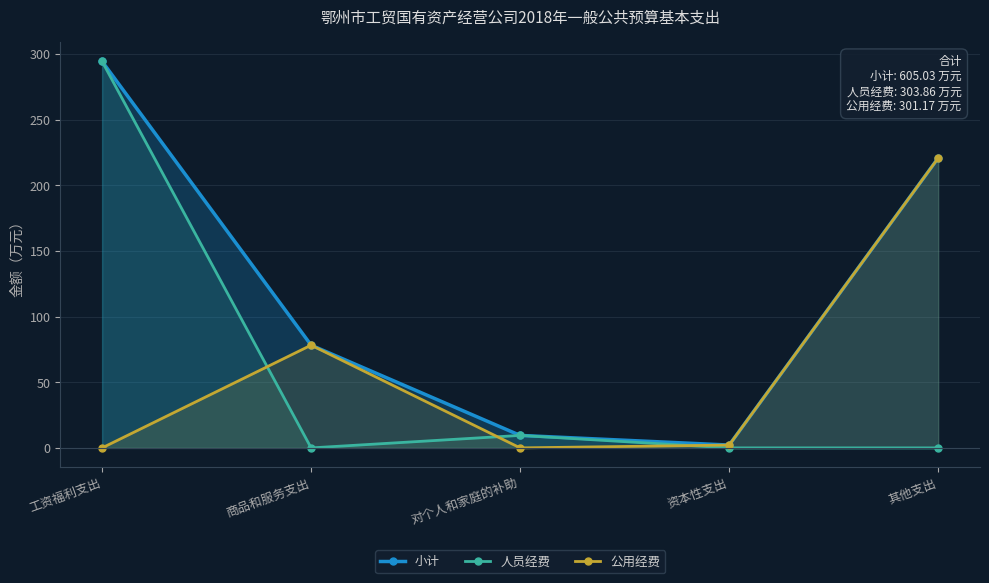

Count the number of data series in this chart.

3